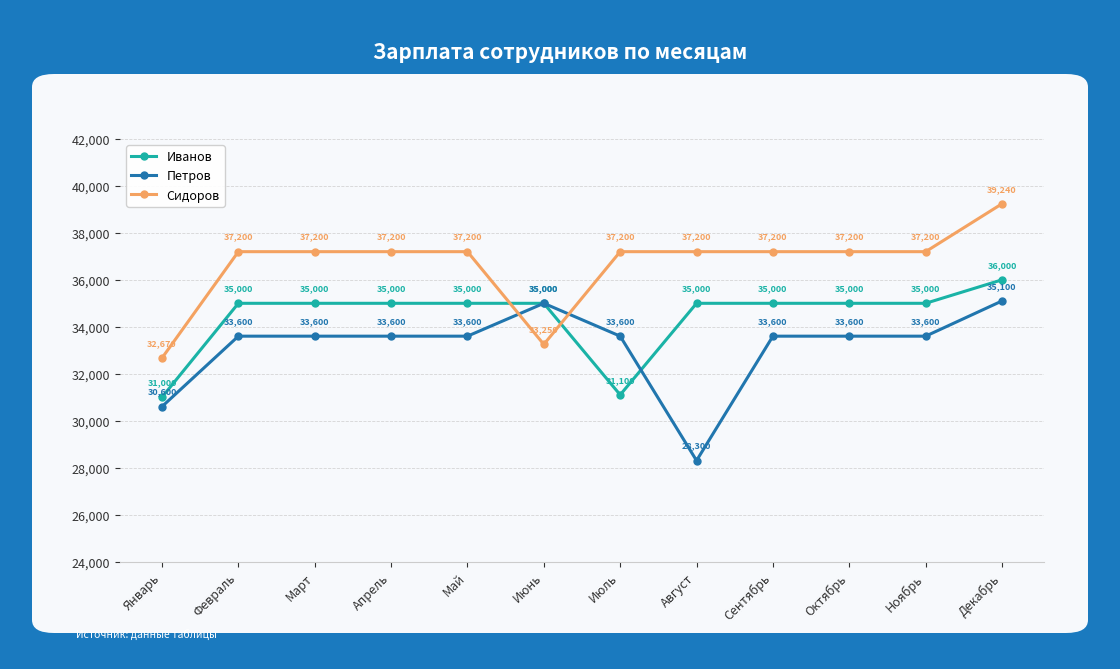

After their last crossing, which series has the higher values: Петров or Сидоров?

Сидоров